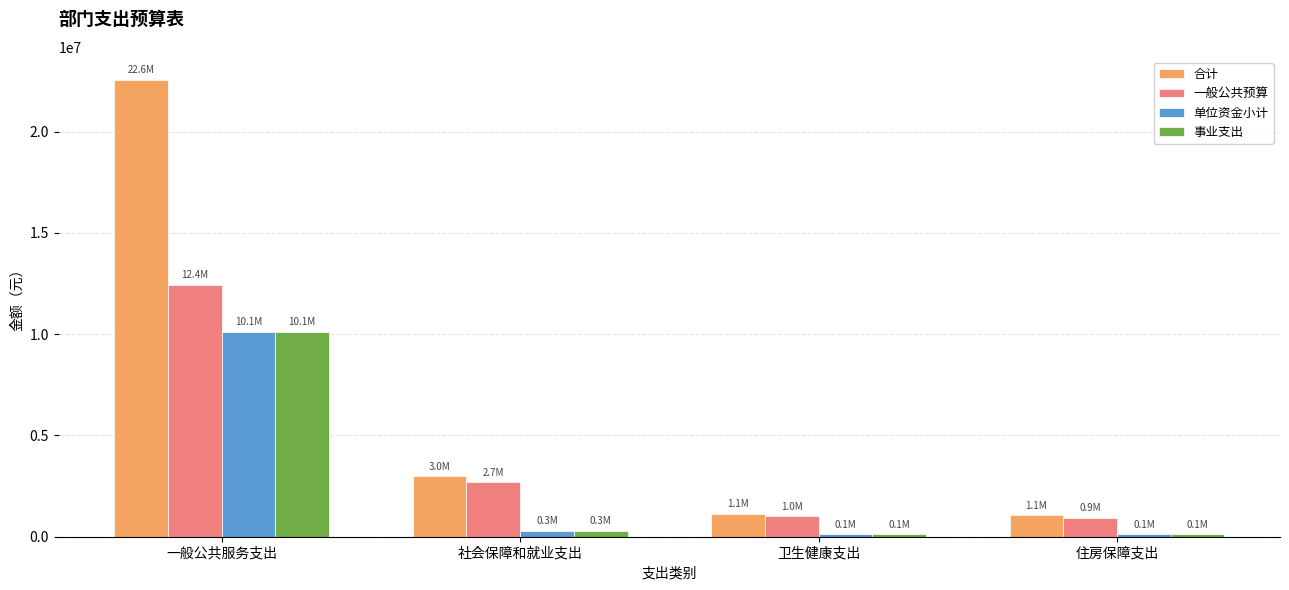

What is the label of the 3rd bar from the left?

卫生健康支出